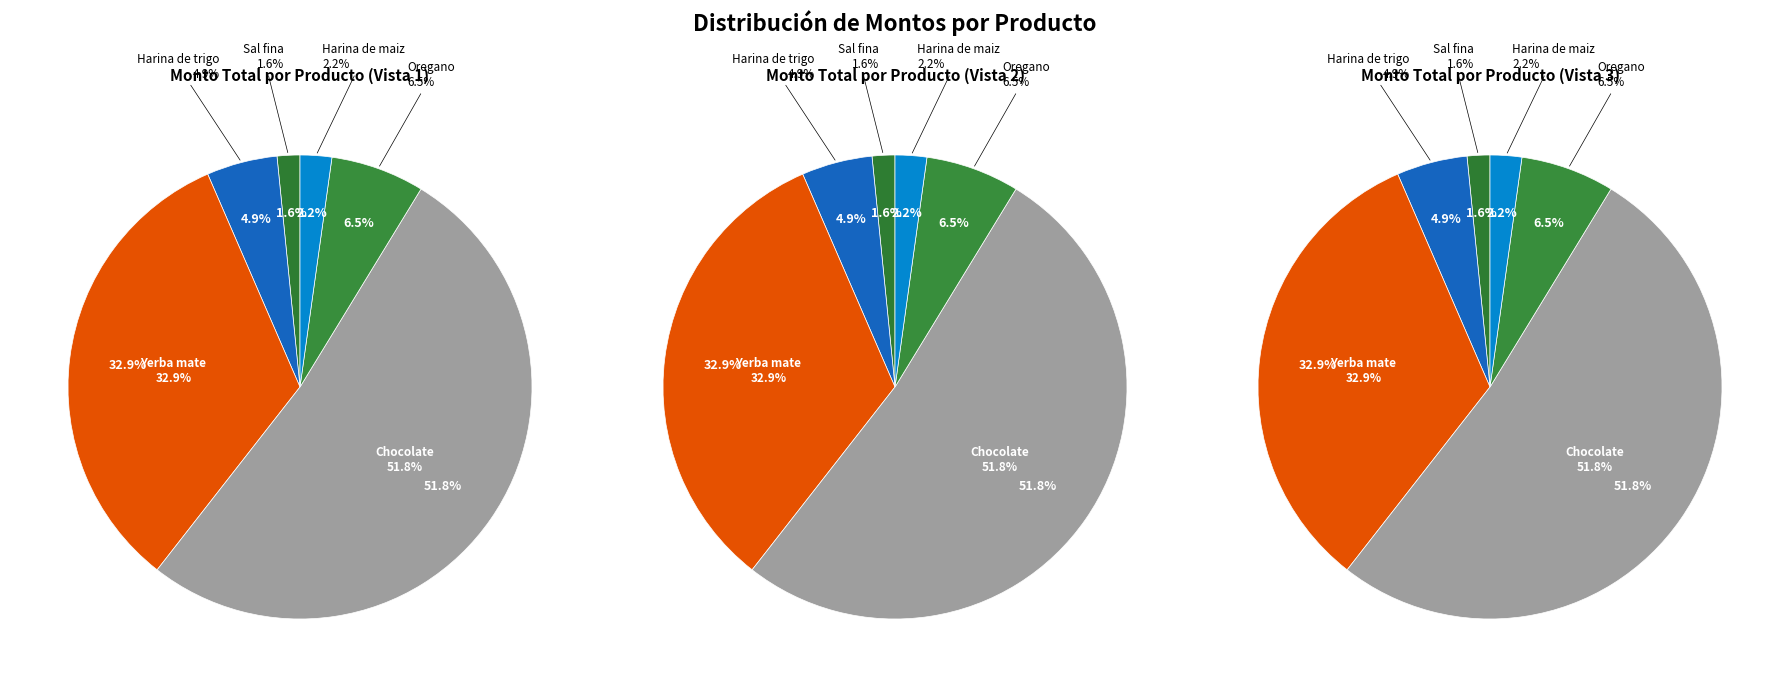

Rank the categories by value from highest to lowest.

Chocolate, Yerba mate, Oregano, Harina de trigo, Harina de maiz, Sal fina